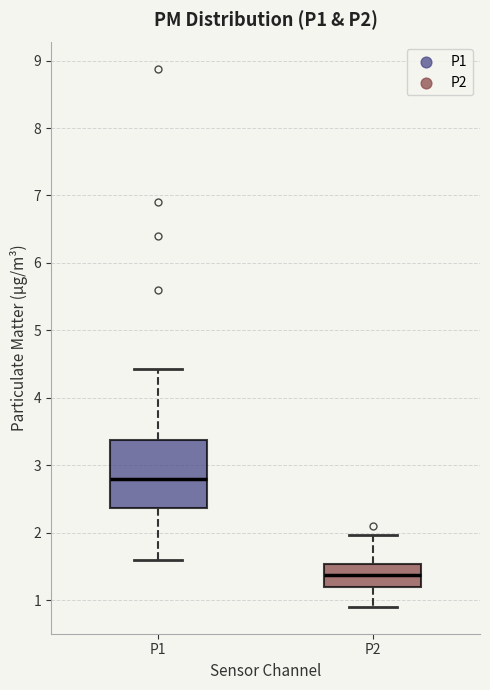

Where does the upper whisker of the box for P2 end on the y-axis? The values are not printed on the chart, so give them approximately, as read against the axis.

2.0